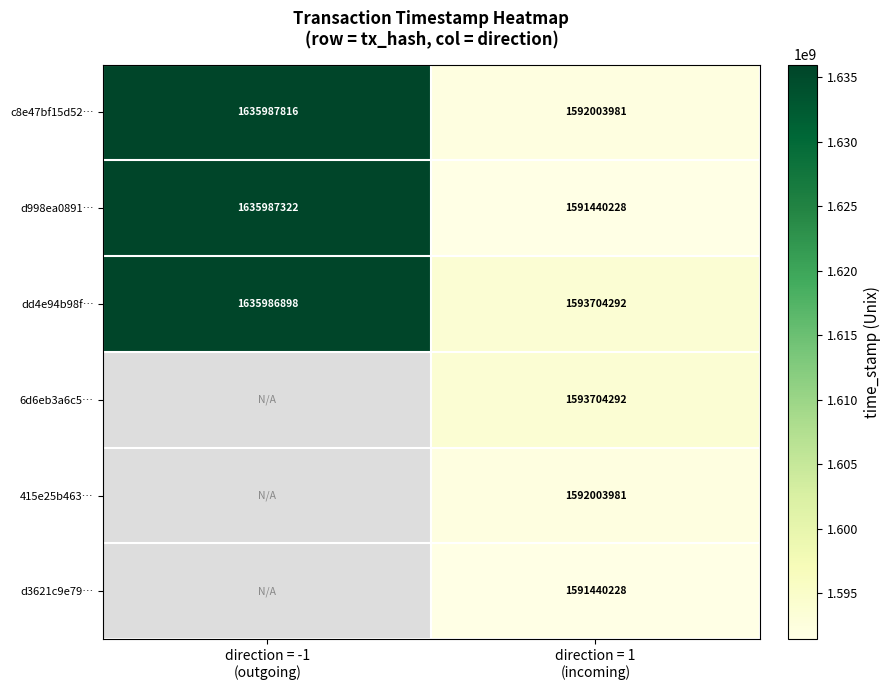

How many data points in d998ea0891… are less than 1635987322?

1